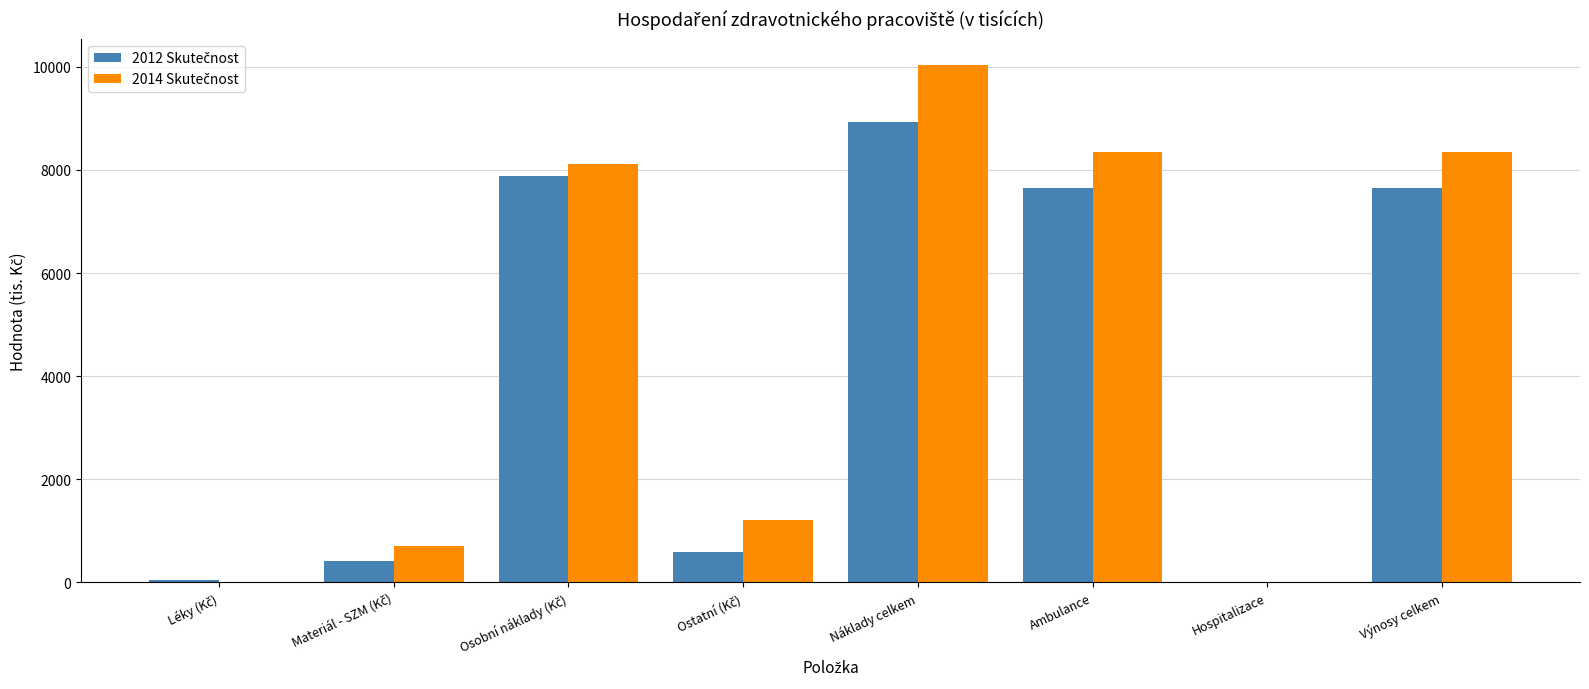

At which category is the sum across all series the highest?

Náklady celkem